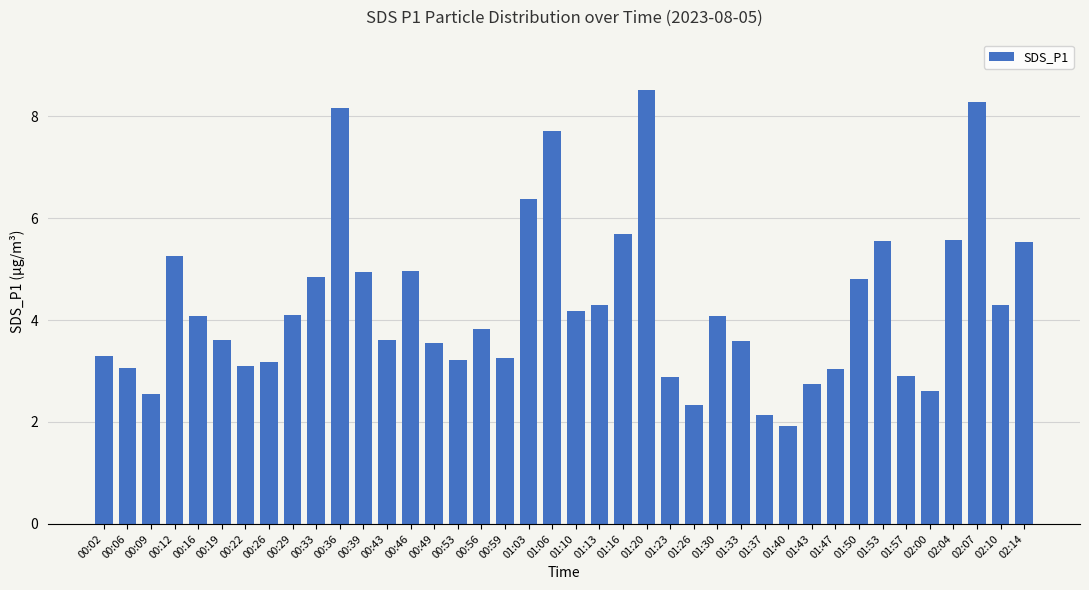

True or false: the data shows 8.3 at 02:07.

True